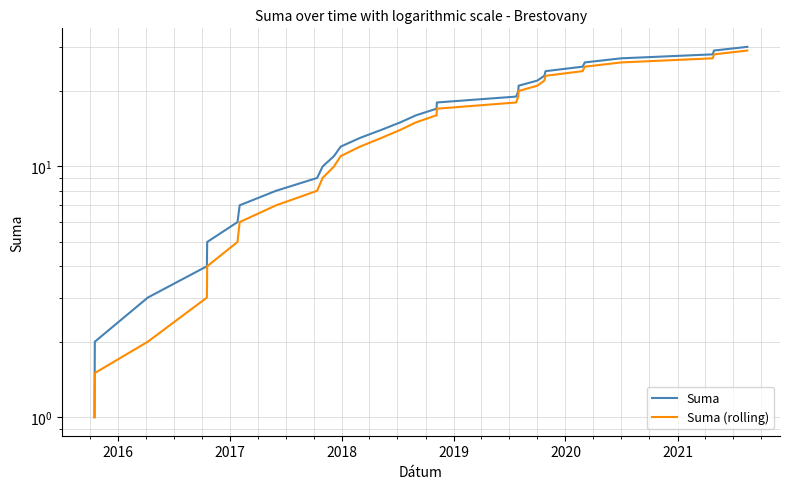

What is the average value of the Suma (rolling) series?

14.6